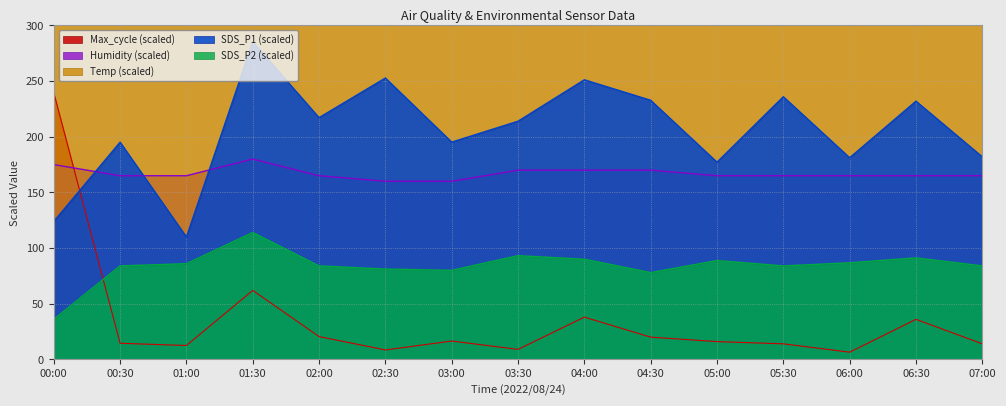

What is the difference between the second highest and second lowest values in the Temp series?

10.0